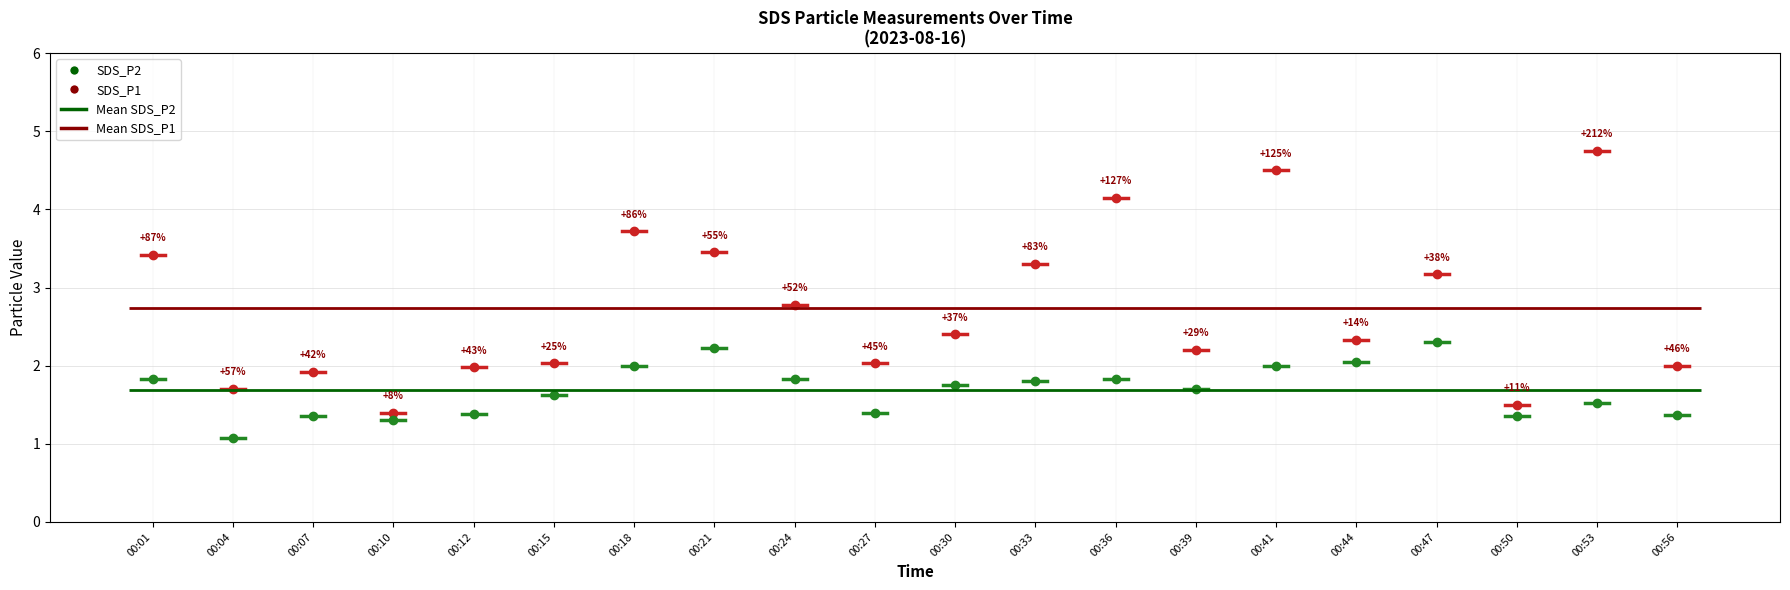

Reading left to right, what are all the values shown in this chart?

SDS_P1: 3.4	1.7	1.9	1.4	2.0	2.0	3.7	3.5	2.8	2.0	2.4	3.3	4.2	2.2	4.5	2.3	3.2	1.5	4.8	2.0
SDS_P2: 1.8	1.1	1.4	1.3	1.4	1.6	2.0	2.2	1.8	1.4	1.8	1.8	1.8	1.7	2.0	2.0	2.3	1.4	1.5	1.4